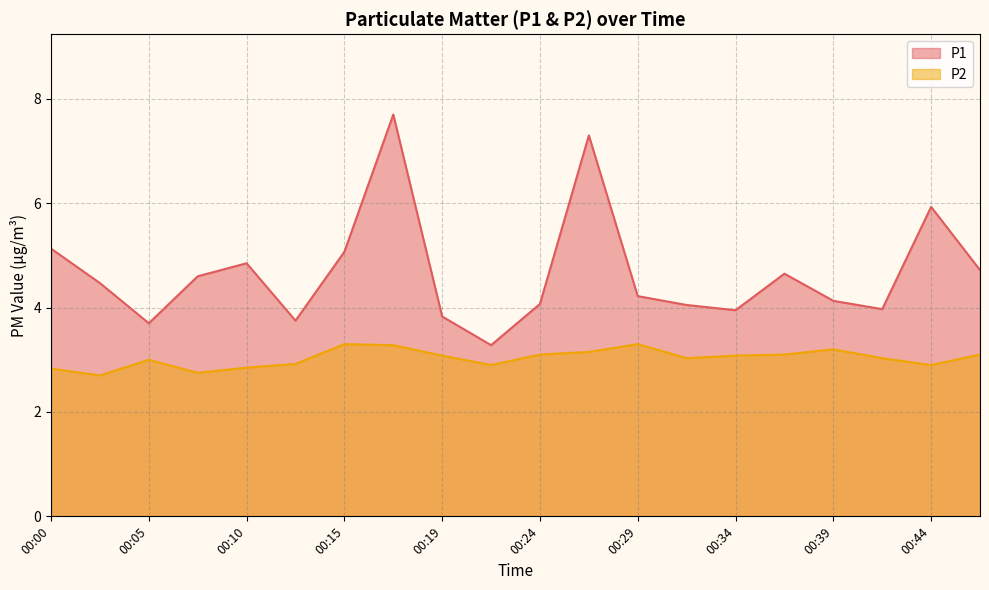

What is the minimum value shown in the chart?

2.7